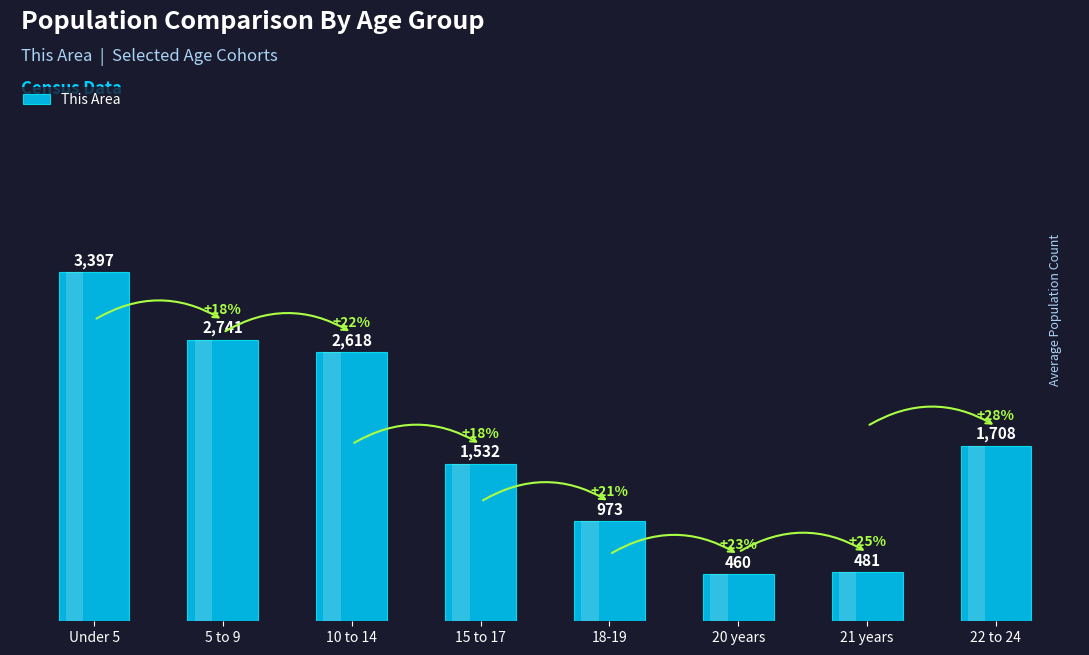

Is it true that the value at Under 5 is 4625?

False